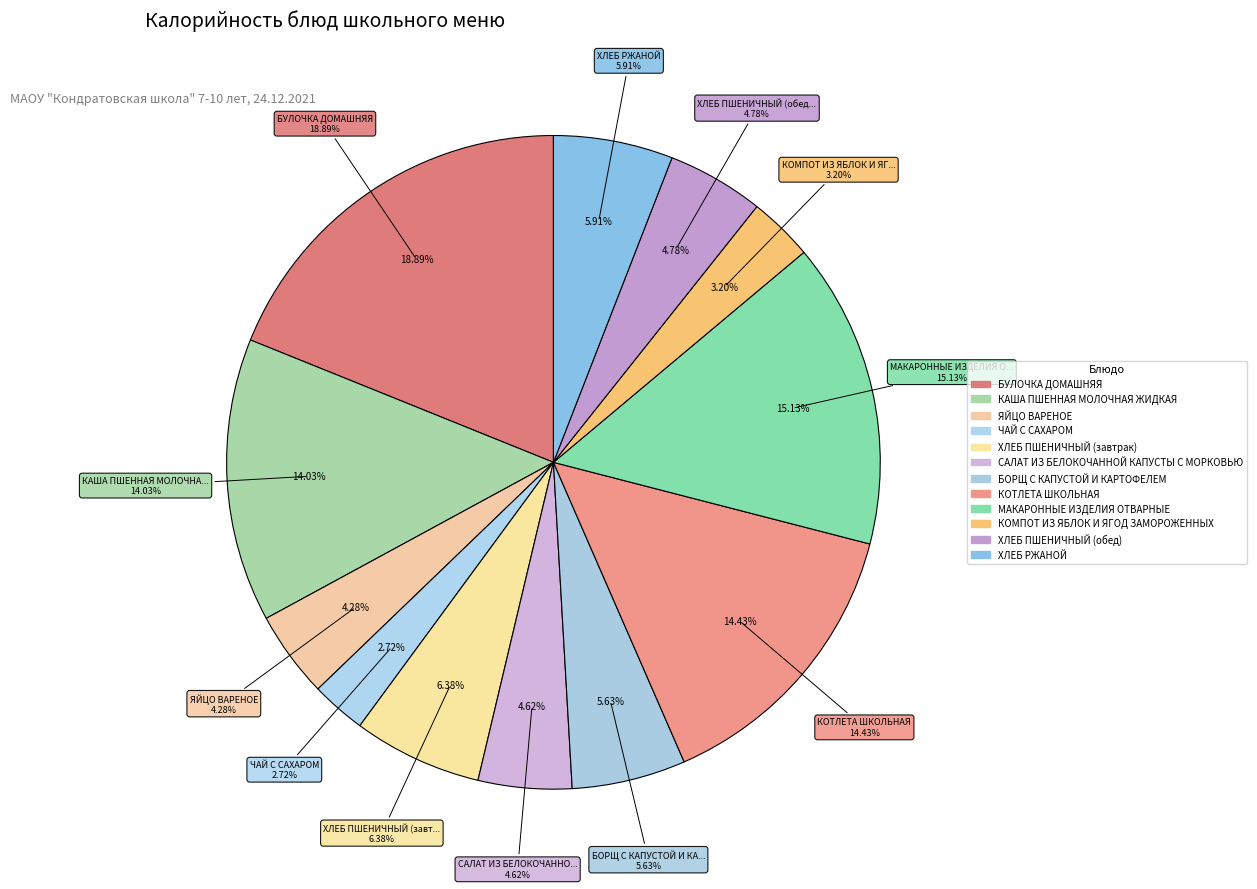

True or false: ХЛЕБ ПШЕНИЧНЫЙ (завтрак) accounts for 6% of the total.

True